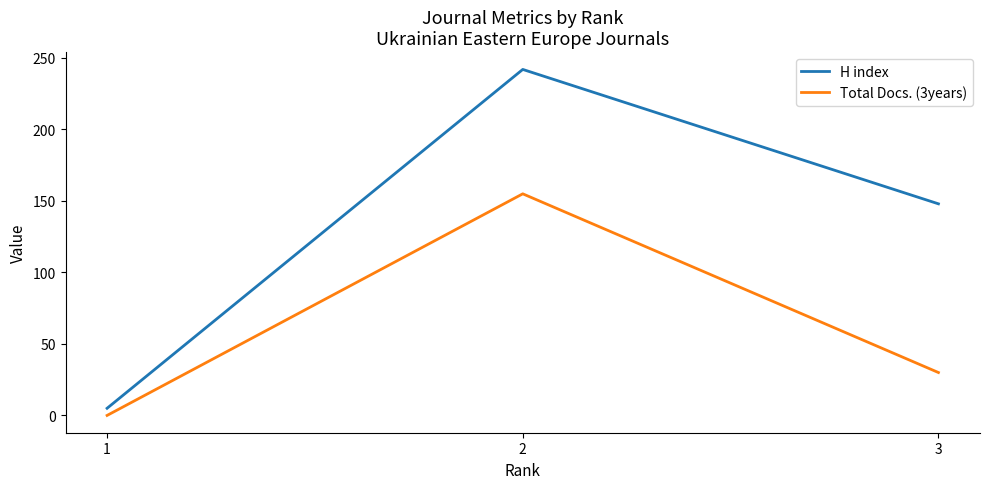

What is the value of the Total Docs. (3years) point at the 2nd from the left?

155